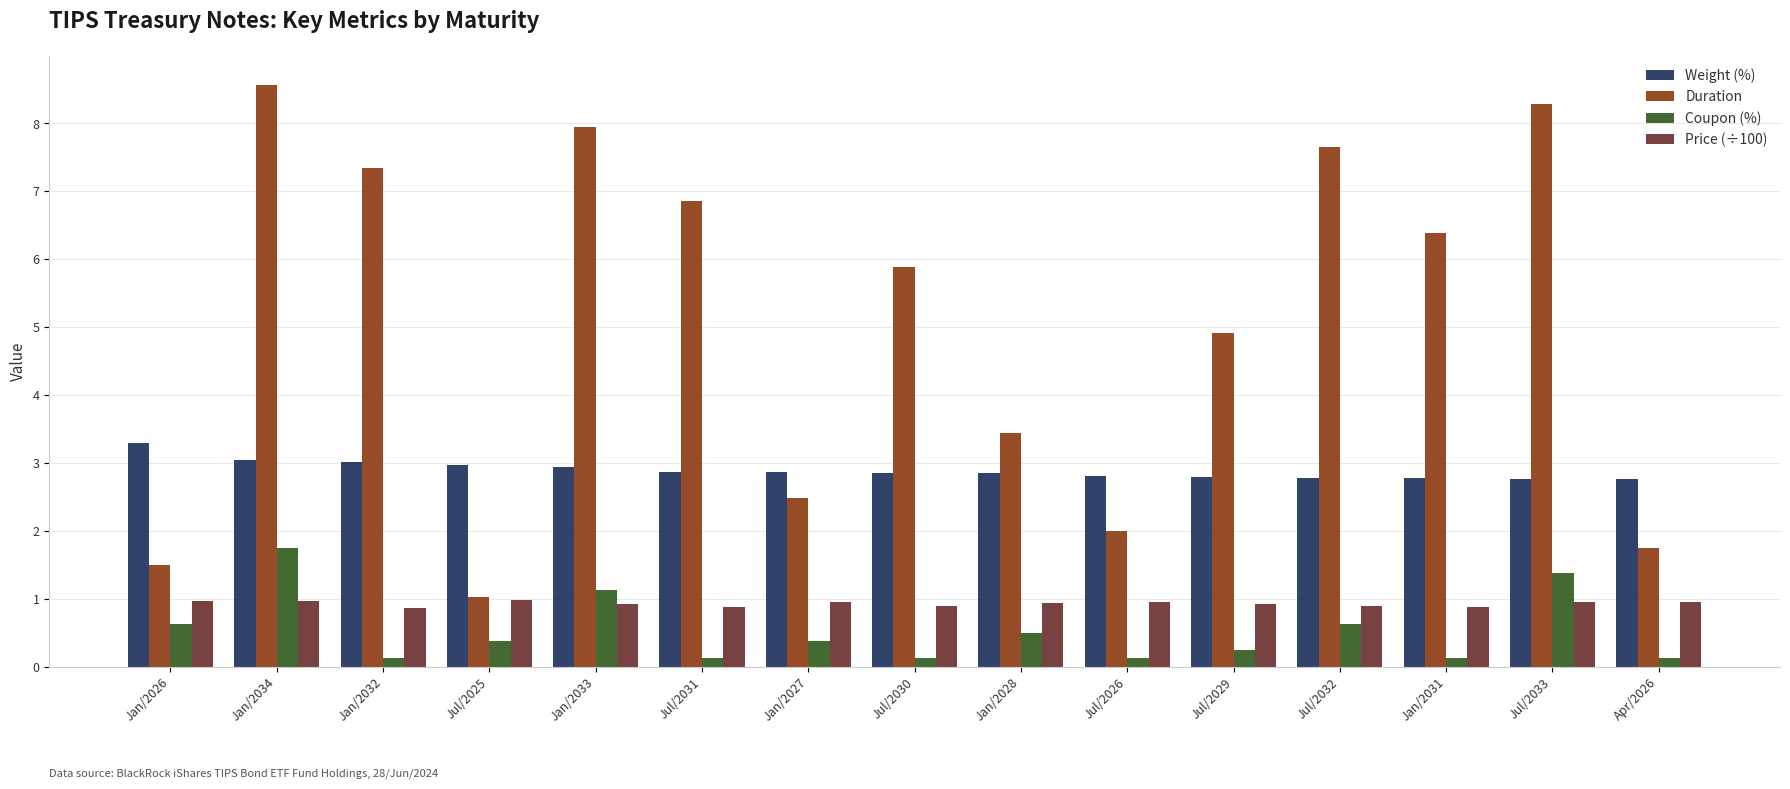

The Coupon (%) series shows 0.1 at Jul/2030. True or false?

True